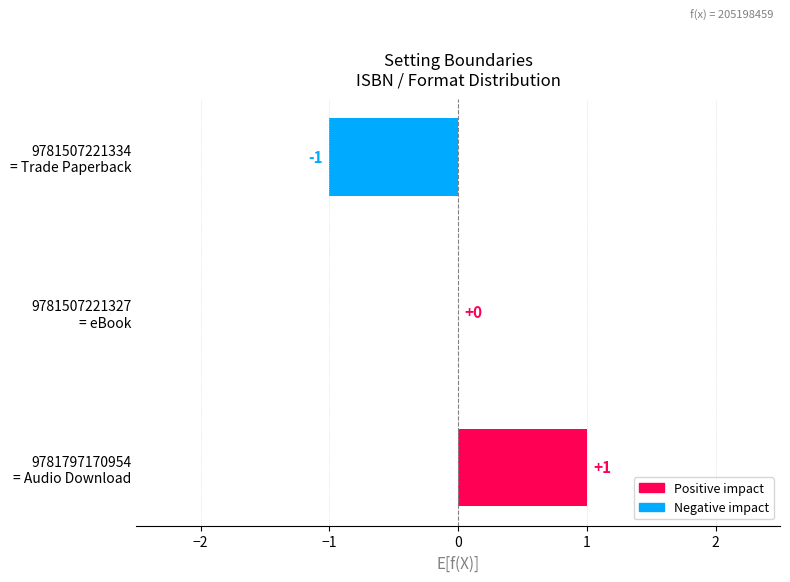

Which label corresponds to the largest value in the chart?

9781797170954
= Audio Download